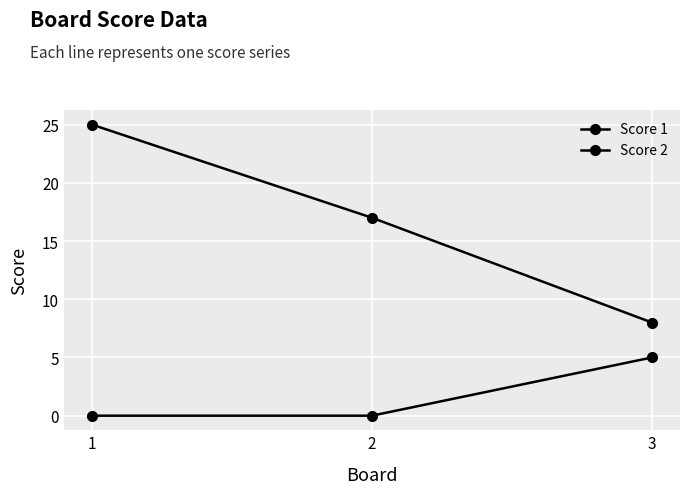

What is the sum of all Score 1 values?

50